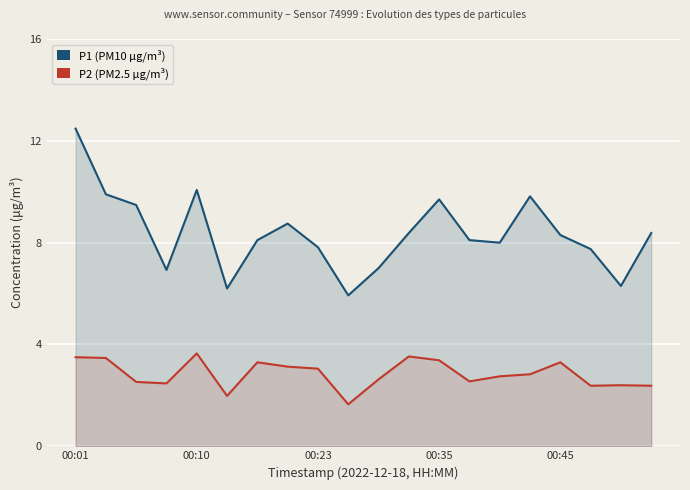

The P1 (PM10 µg/m³) series shows 7.8 at 00:23. True or false?

True